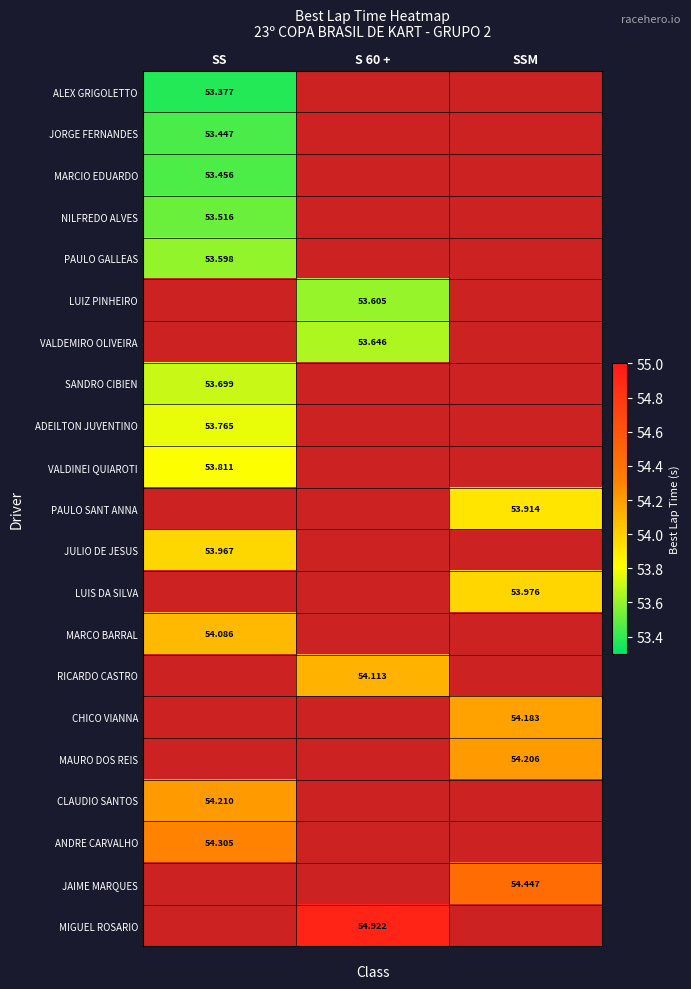

Is the value of LUIZ PINHEIRO at SS greater than the value of JULIO DE JESUS at SSM?

No